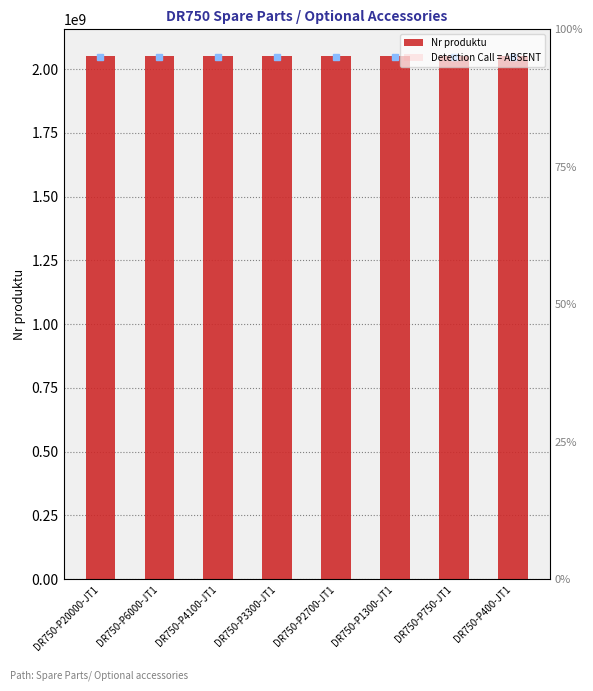

True or false: Detection Call = ABSENT has a value of 2053518070.6 at DR750-P400-JT1.

True